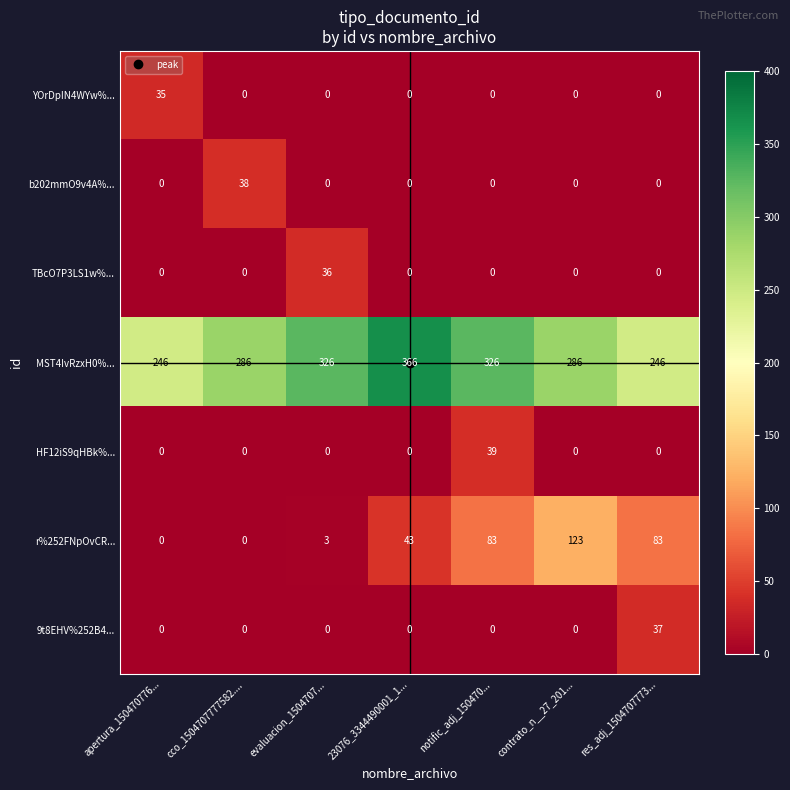

Between apertura_150470776... and contrato_n__27_201..., which series saw the biggest shift?

r%252FNpOvCR...